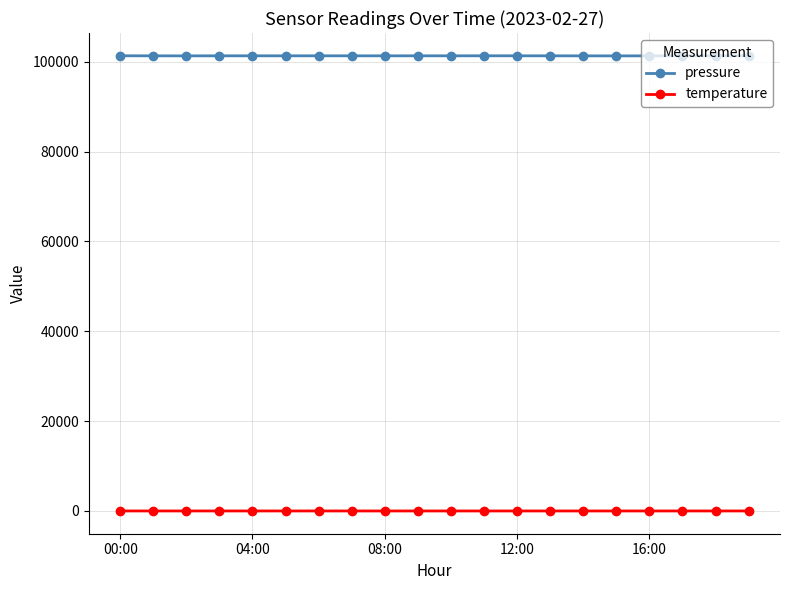

What is the minimum value for pressure?

101304.6